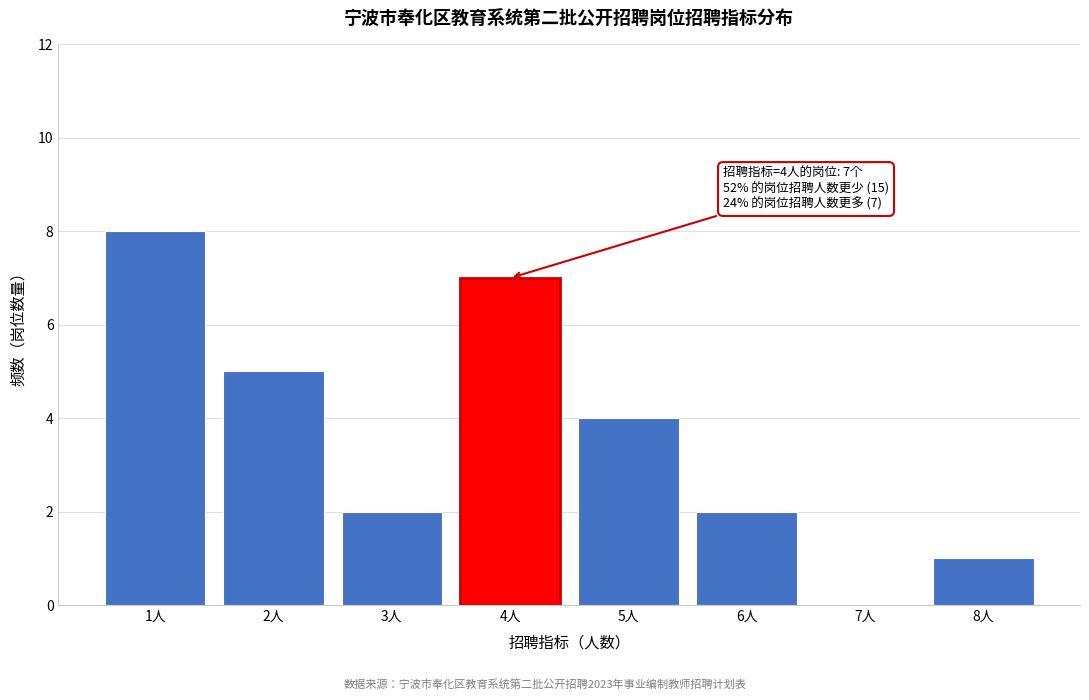

Over which range of the x-axis is the bar tallest?

0.5 to 1.5